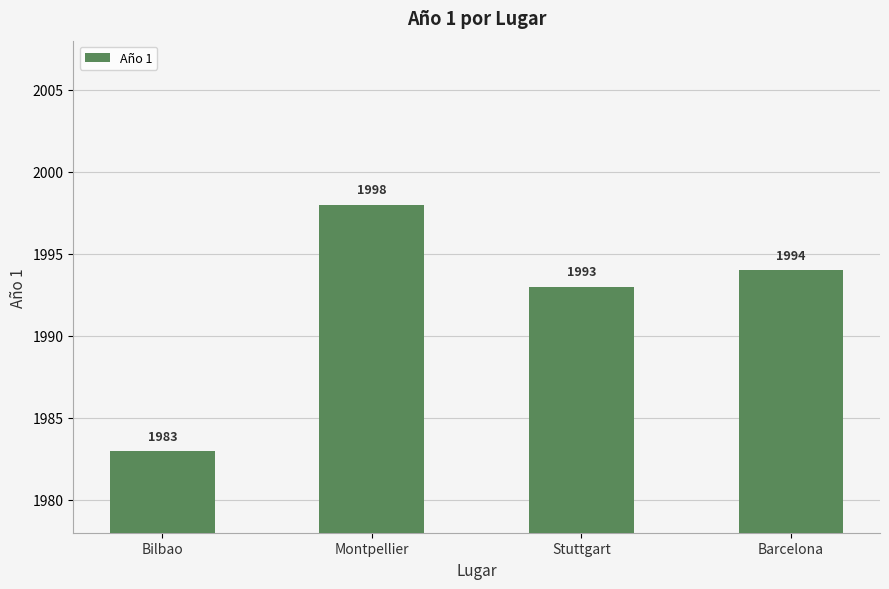

Are the bars grouped side by side (vs. stacked)?

No